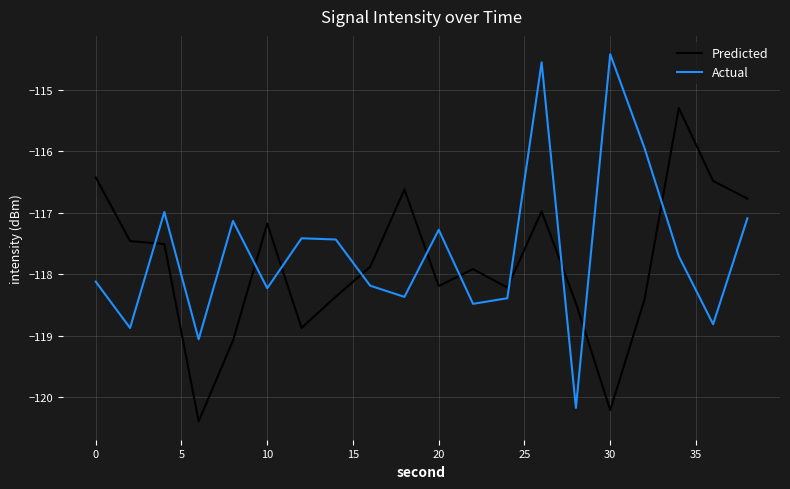

Which series has the largest total across all categories?

Actual